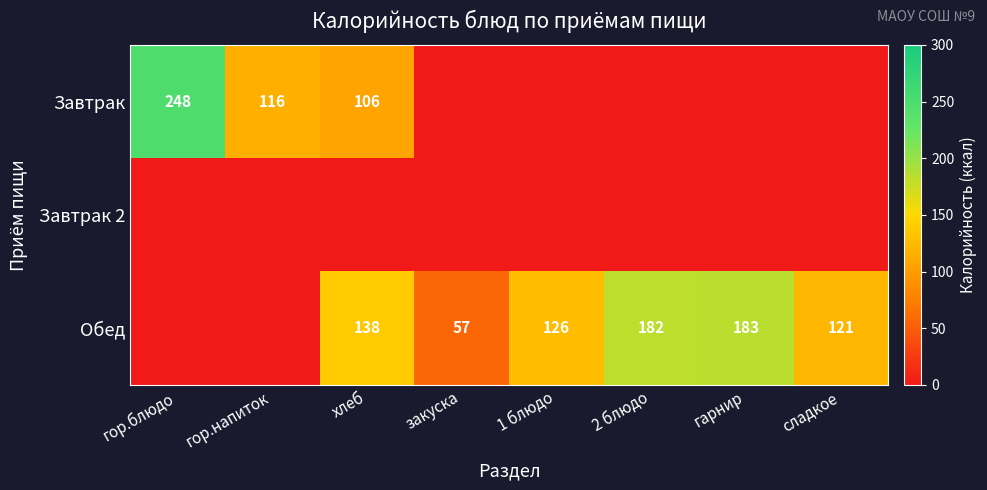

The Завтрак series shows 383 at гор.блюдо. True or false?

False